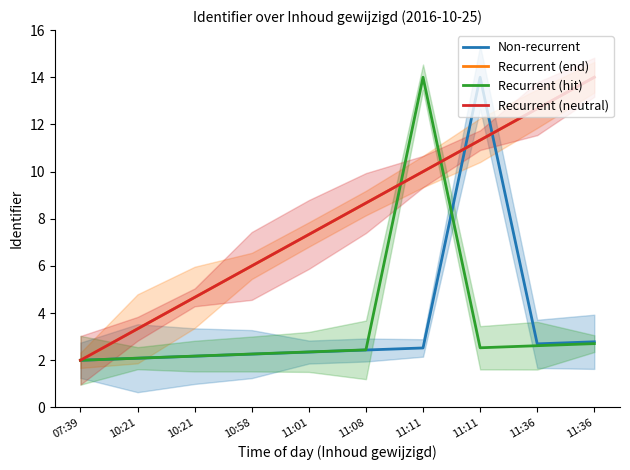

Which has a higher value, 11:01 or 10:58?

11:01